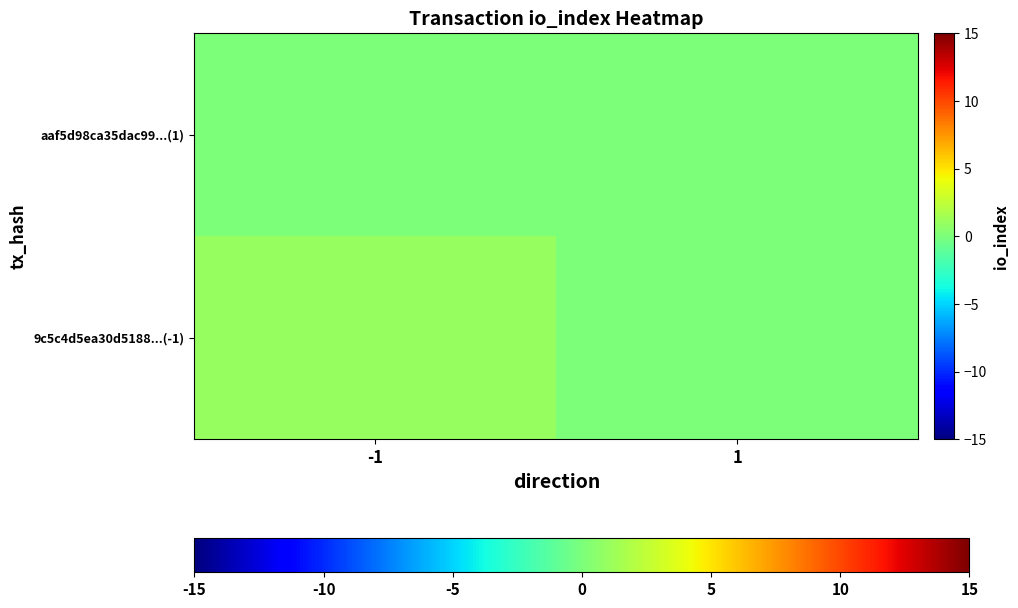

What is the difference between the highest and lowest values at -1?

1